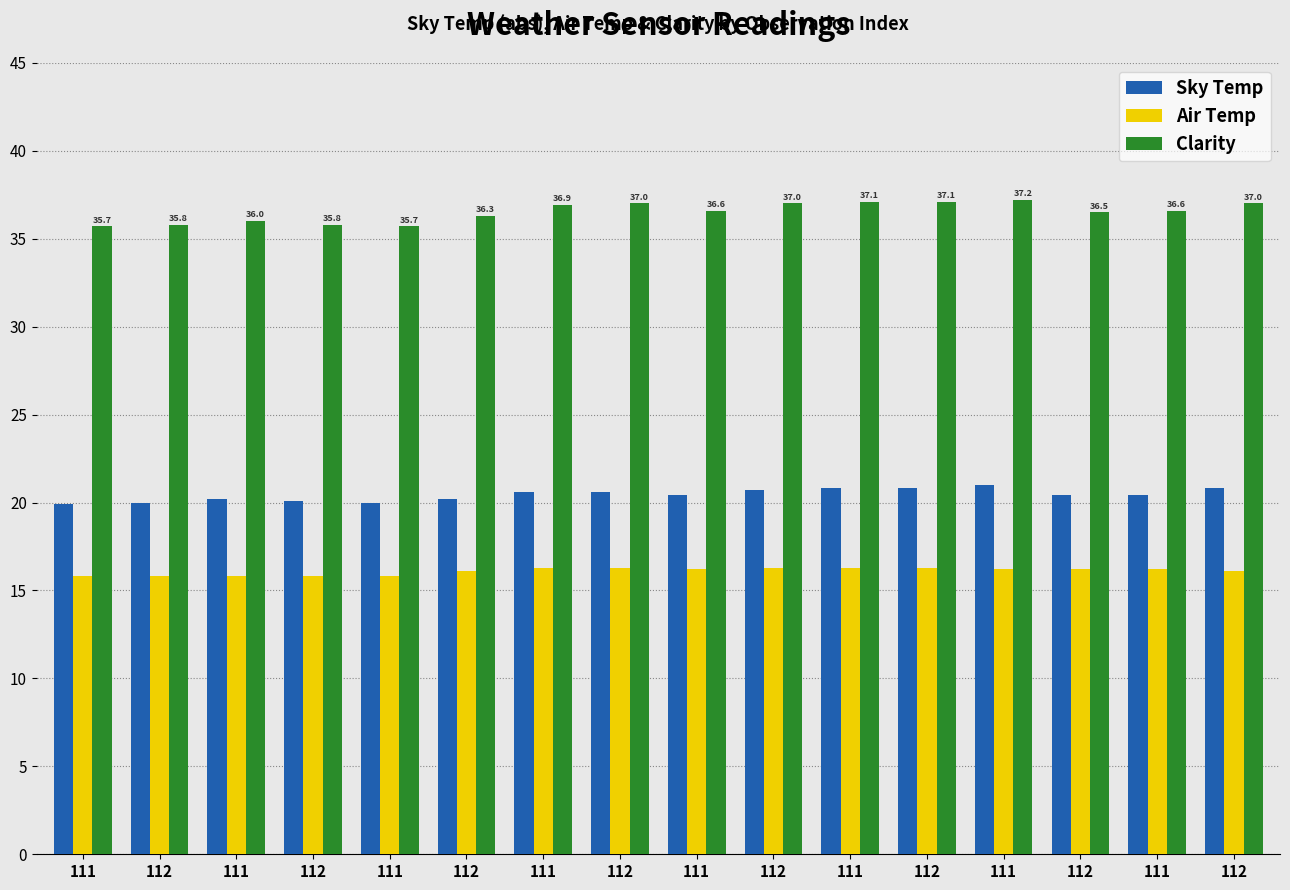

How many bars are there in each group?

3